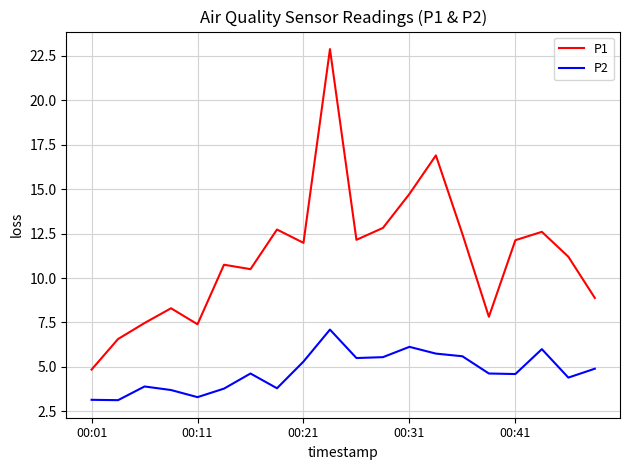

What is the difference between the maximum and minimum values in the P2 series?

4.0